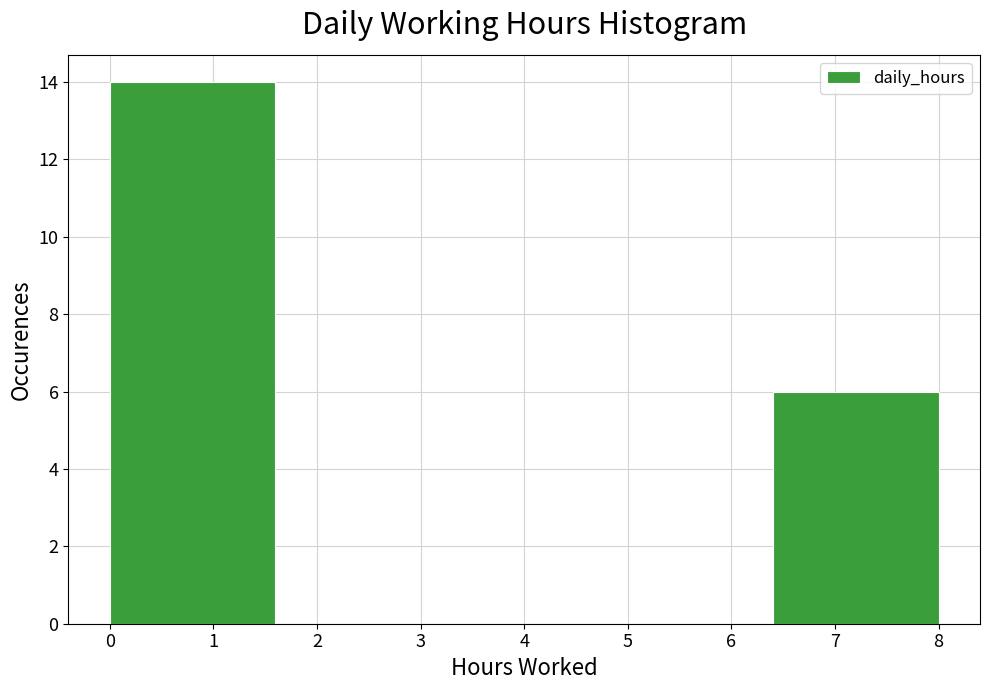

Reading left to right, transcribe this chart: for each bar, give the range it covers on the x-axis and its height. The values are not printed on the chart, so give them approximately, as read against the axis.

0.0 to 1.6: 14
1.6 to 3.2: 0
3.2 to 4.8: 0
4.8 to 6.4: 0
6.4 to 8.0: 6